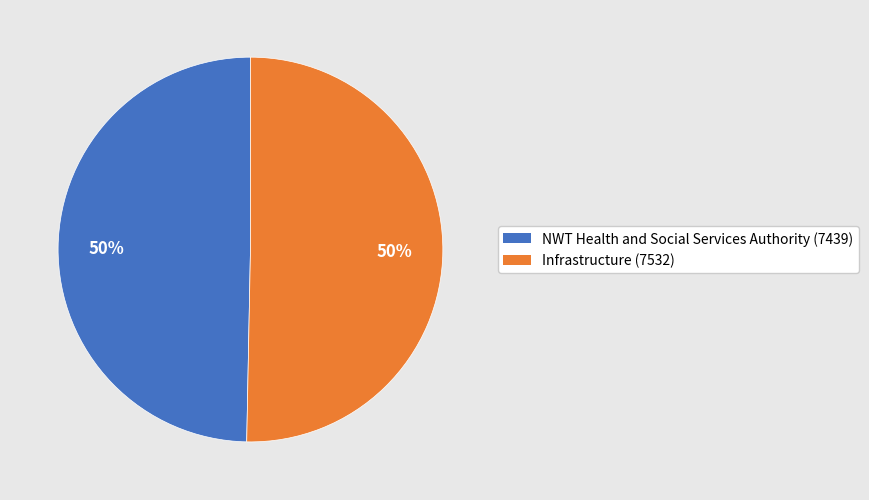

To the nearest percent, what is the combined percentage of Infrastructure and NWT Health and Social Services Authority?

100%